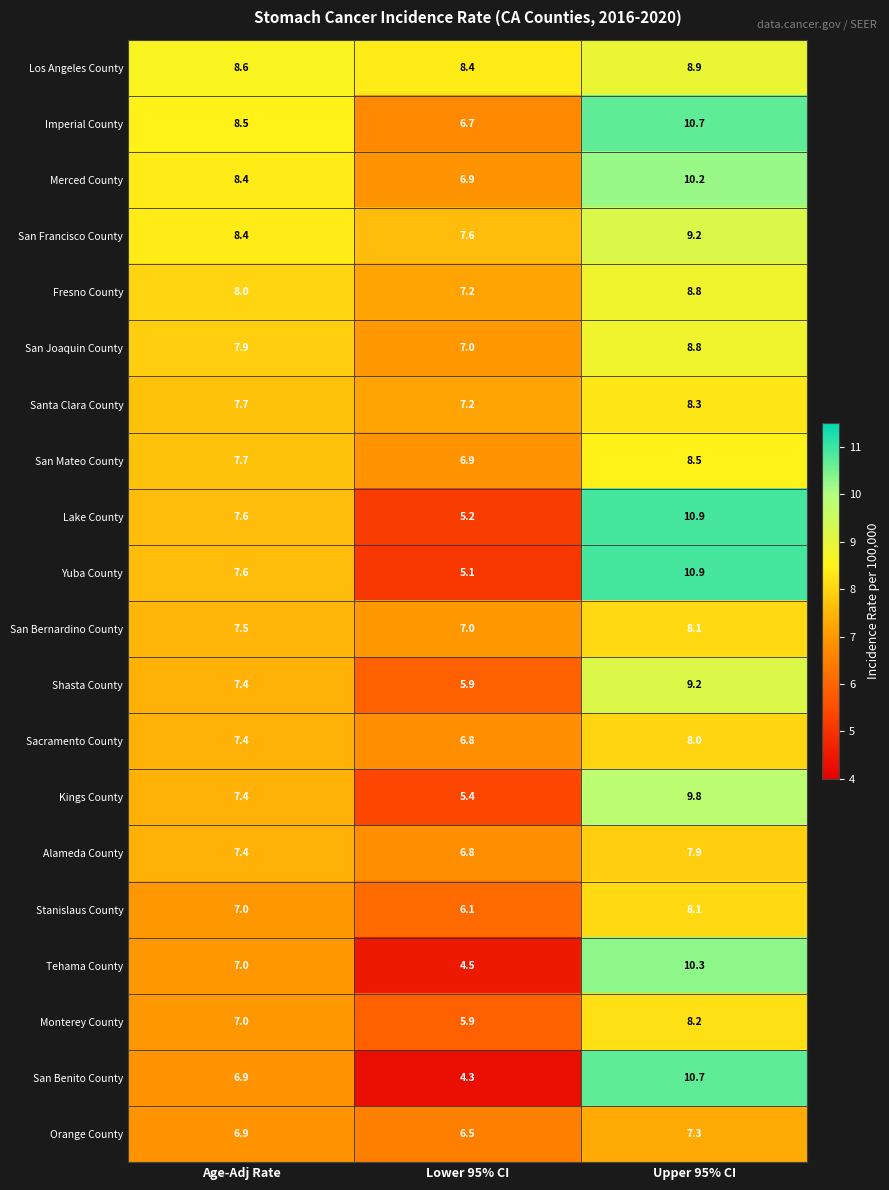

At how many categories does at least one series exceed 5?

3